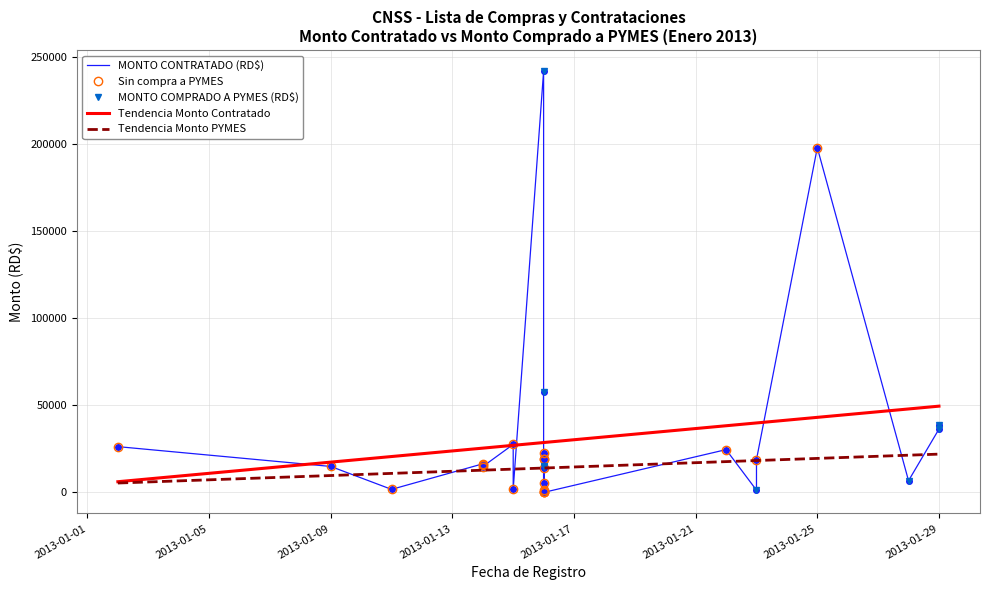

Reading left to right, extract all data points from this chart.

26302.2	14923.3	1756.0	16425.6	15671.4	14868.0	27575.6	1794.0	242000.0	57473.6	5475.1	19484.2	22420.0	19116.0	15458.0	1625.0	13936.3	14553.9	0.0	0.0	0.0	24584.9	1292.9	18888.0	198000.0	6734.4	36344.0	38704.0